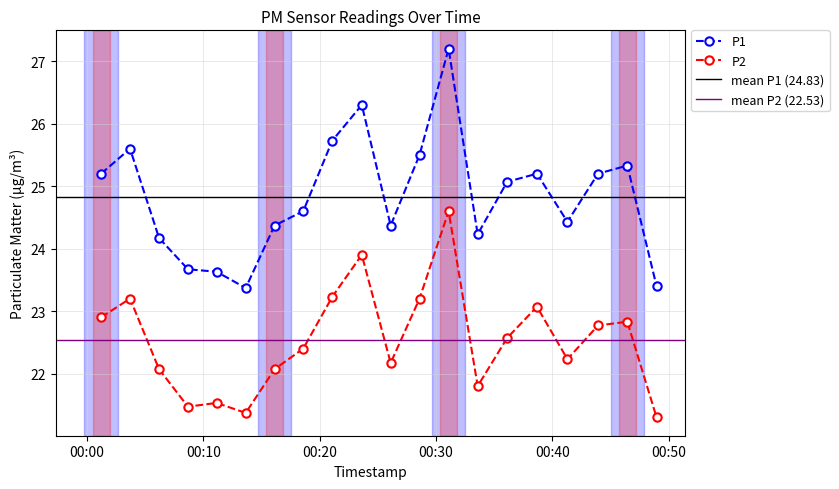

Is it true that P2 equals 37.4 at 2024-03-02T00:21:05?

False